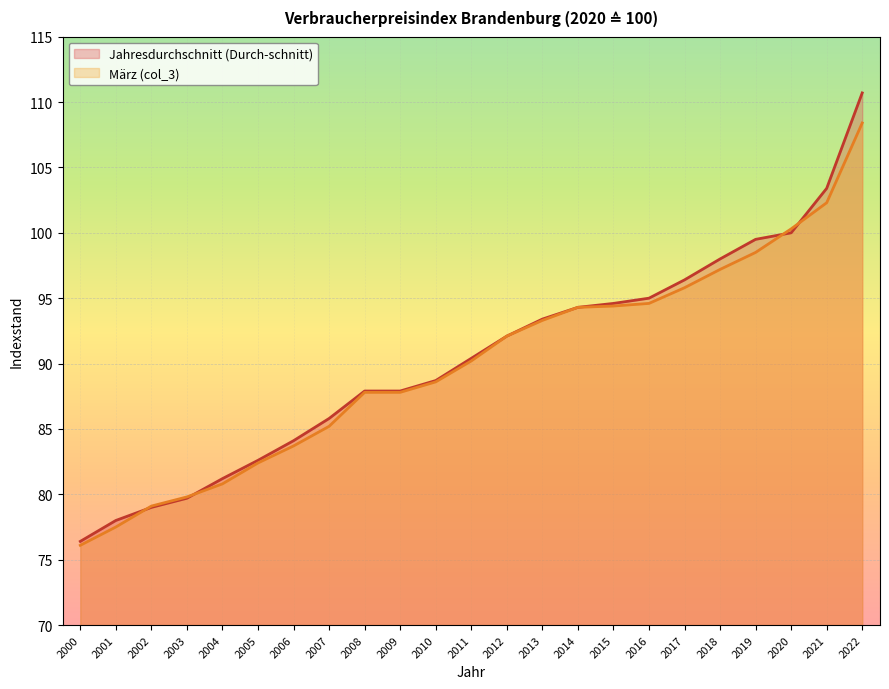

How many distinct data groups are displayed?

2